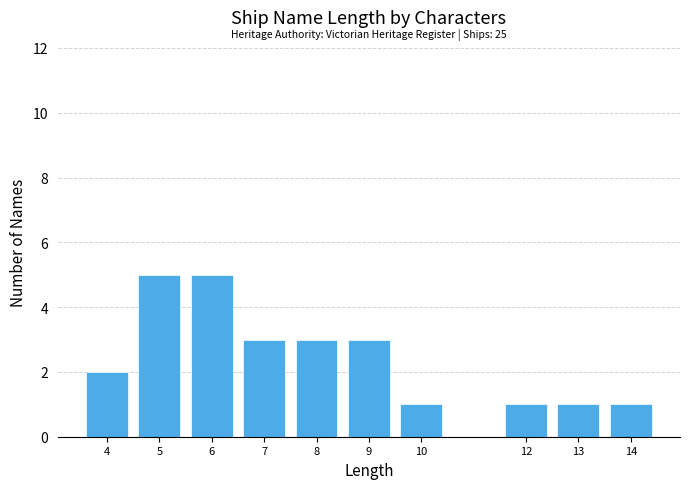

Reading left to right, what are all the values shown in this chart?

4=2	5=5	6=5	7=3	8=3	9=3	10=1	12=1	13=1	14=1